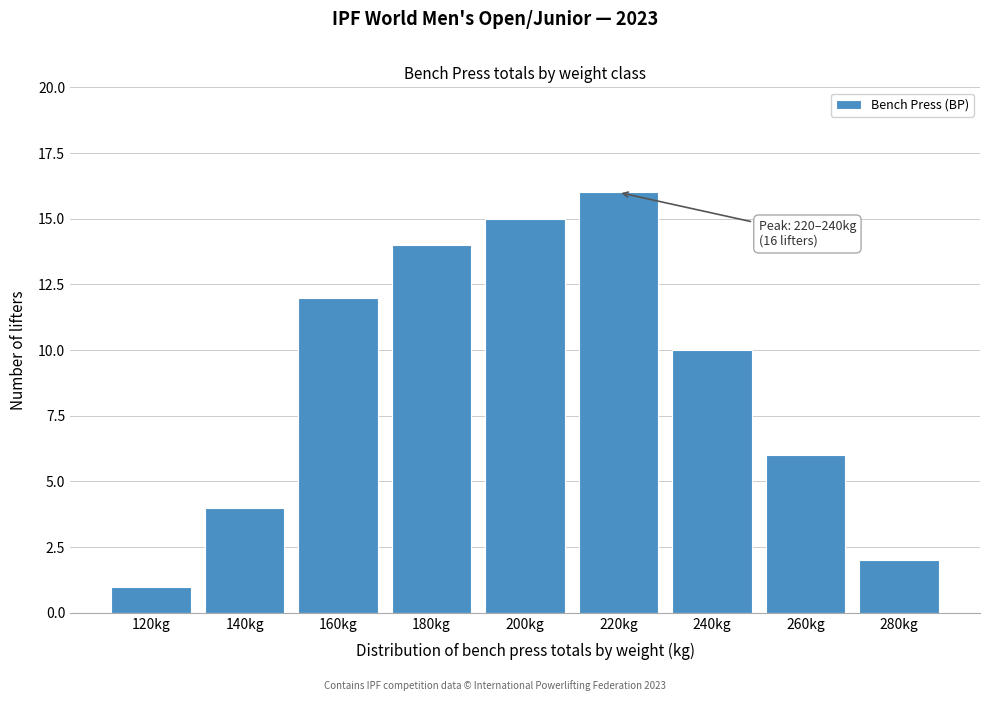

Reading left to right, extract all data points from this chart.

120kg=1	140kg=4	160kg=12	180kg=14	200kg=15	220kg=16	240kg=10	260kg=6	280kg=2